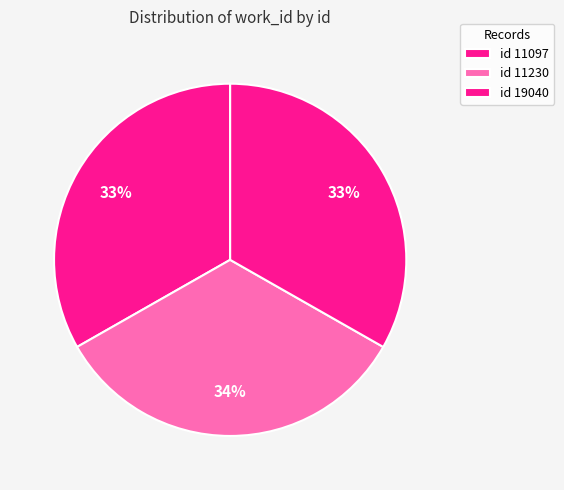

Which slice is the smallest?

11097